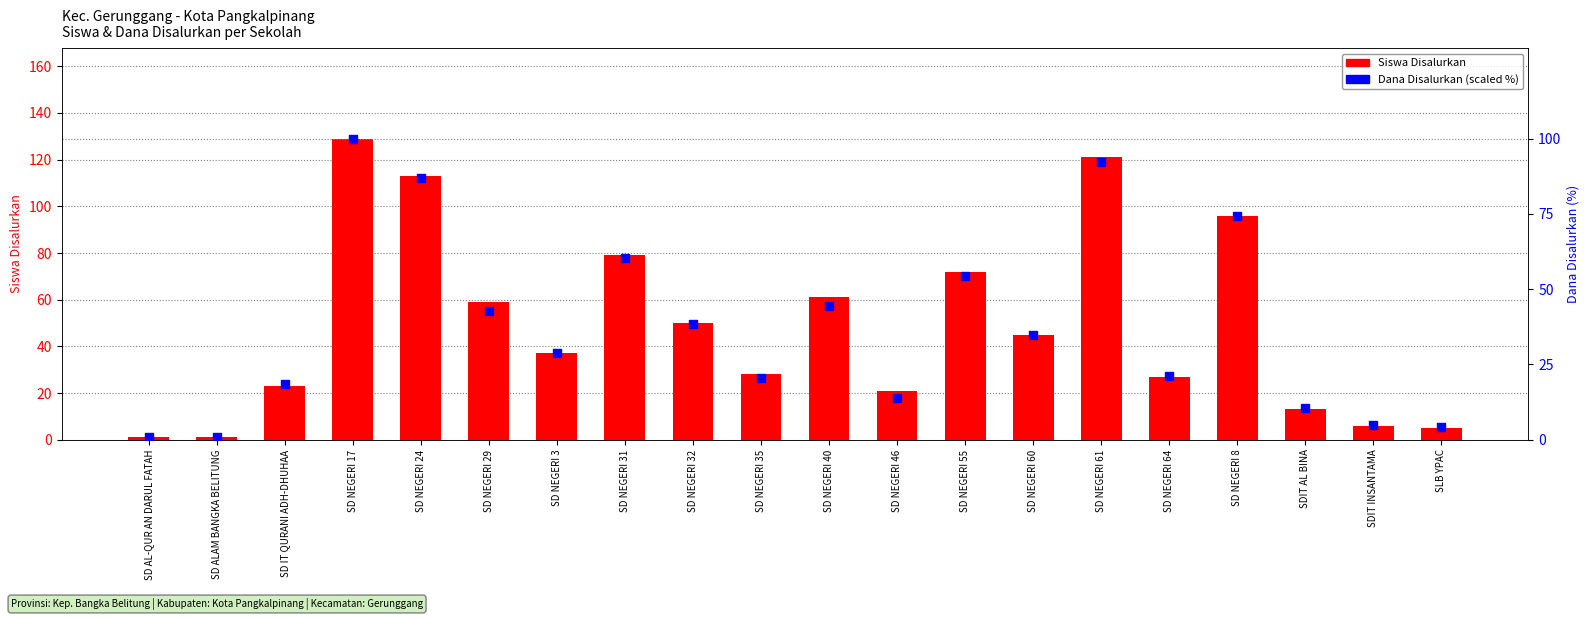

What are all the series names shown in the legend?

Siswa Disalurkan, Dana Disalurkan